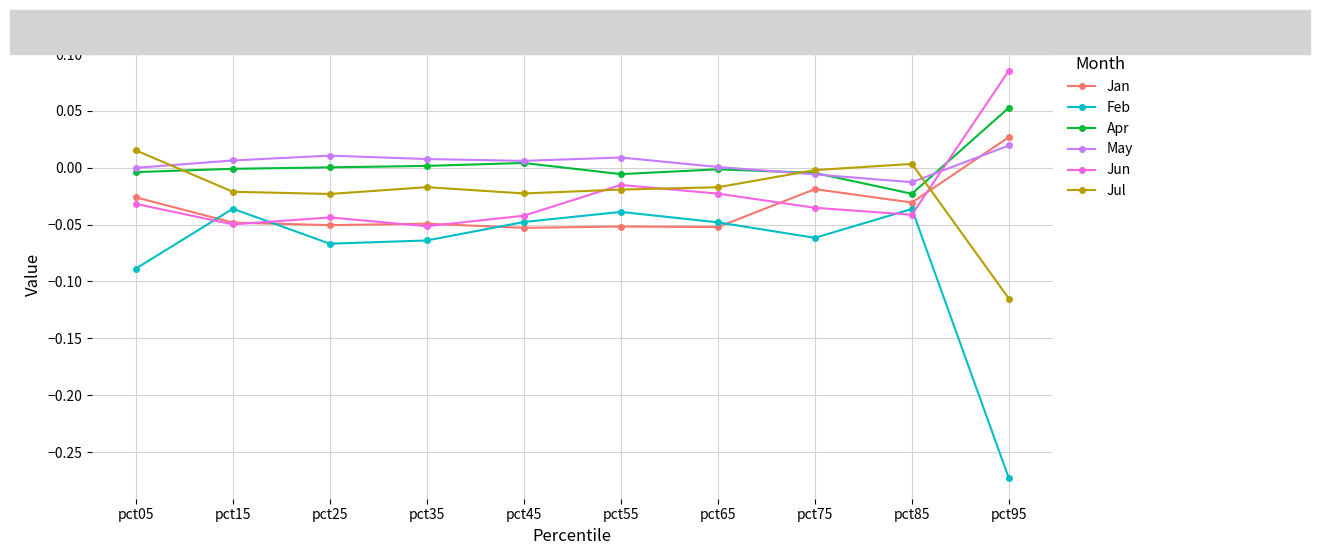

True or false: Apr has more than 1 points higher than both neighbors.

True